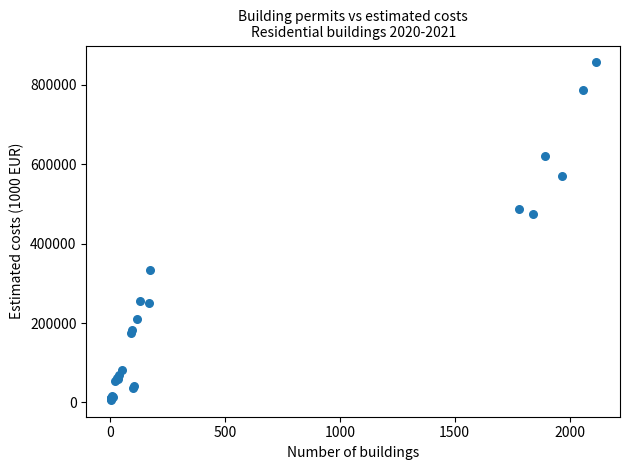

What Y value in the scatter plot is closest to 431390?

475220